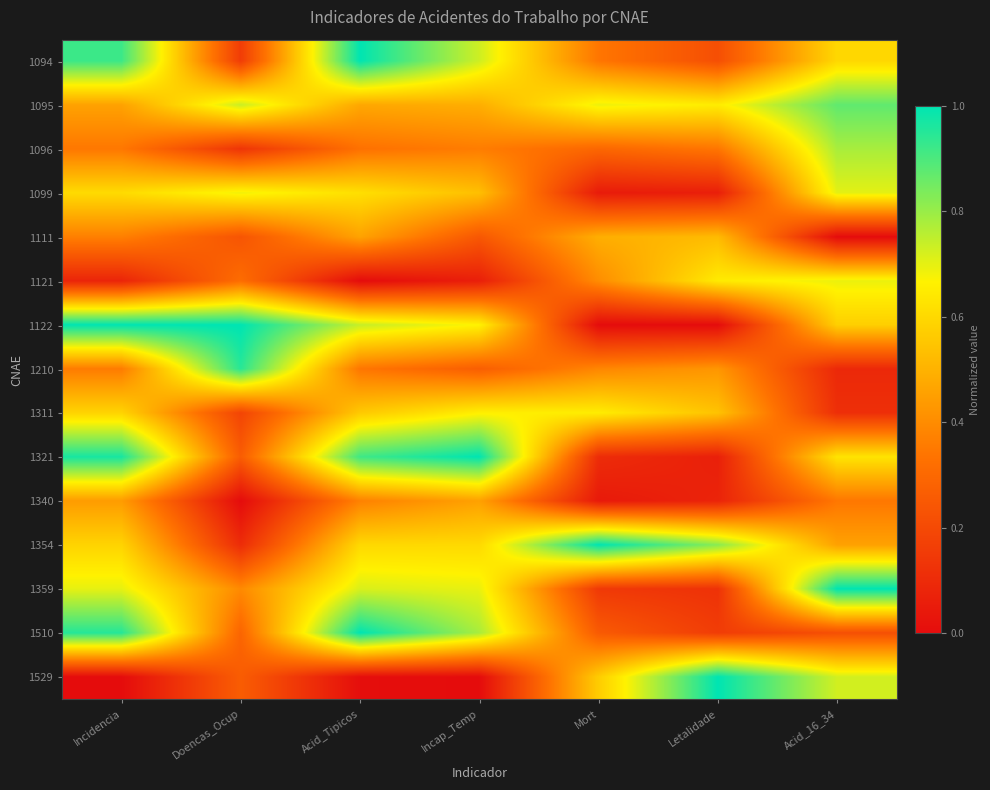

What is the difference between the highest and lowest values at Mort?

1.0